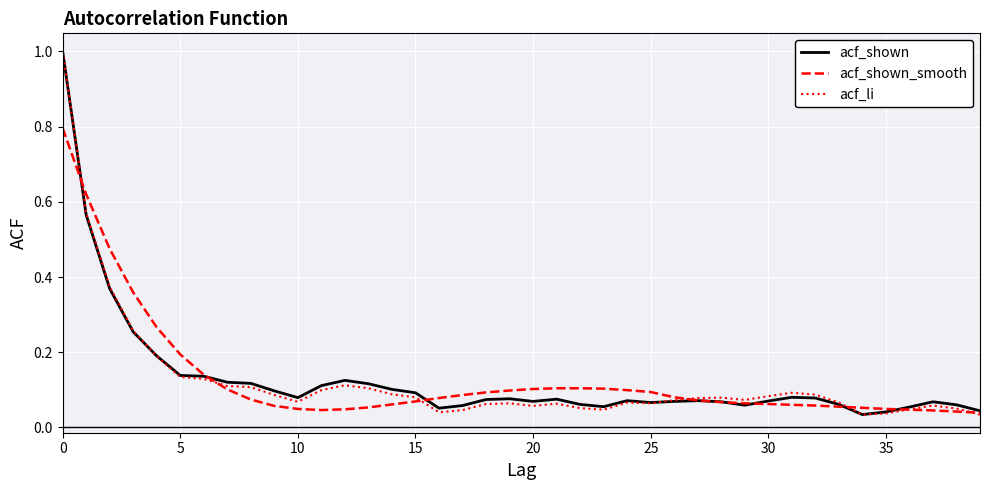

Is this an area chart (filled region under the line)?

No